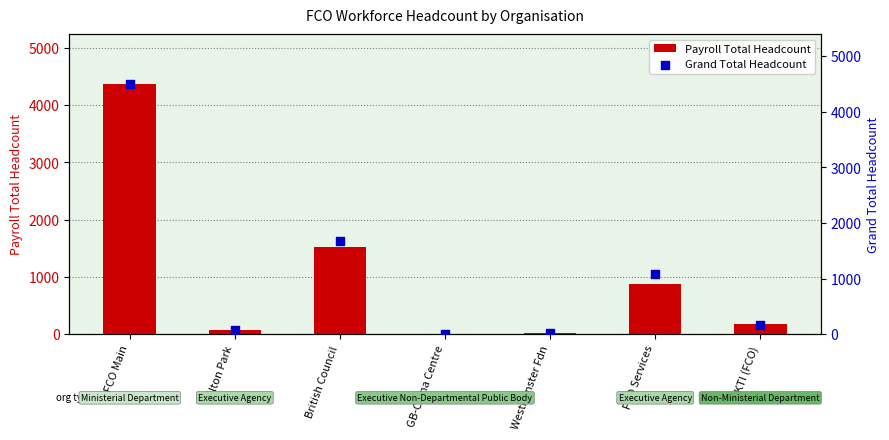

Which series contains the lowest Y value?

Payroll Total Headcount